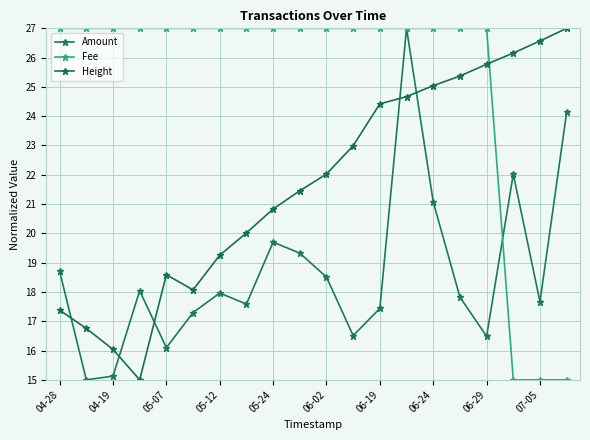

Which series has the largest range (max minus min)?

Amount